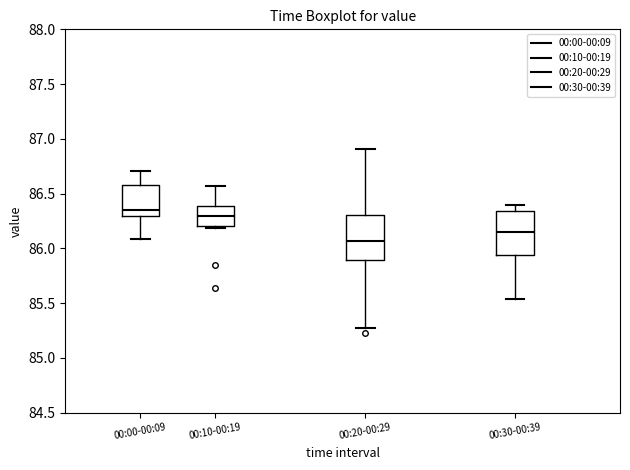

Where does the median line of the box for 00:20-00:29 sit on the y-axis? The values are not printed on the chart, so give them approximately, as read against the axis.

86.05